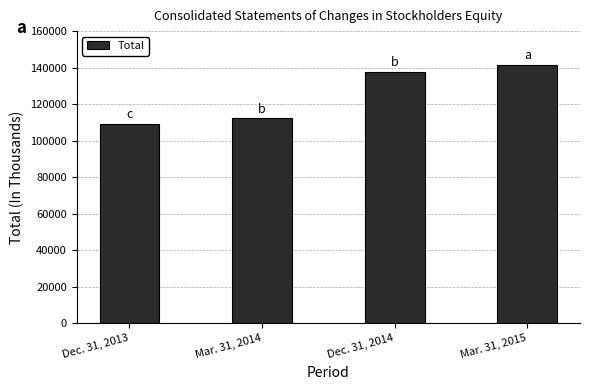

Which category has the lowest value across all series?

Dec. 31, 2013